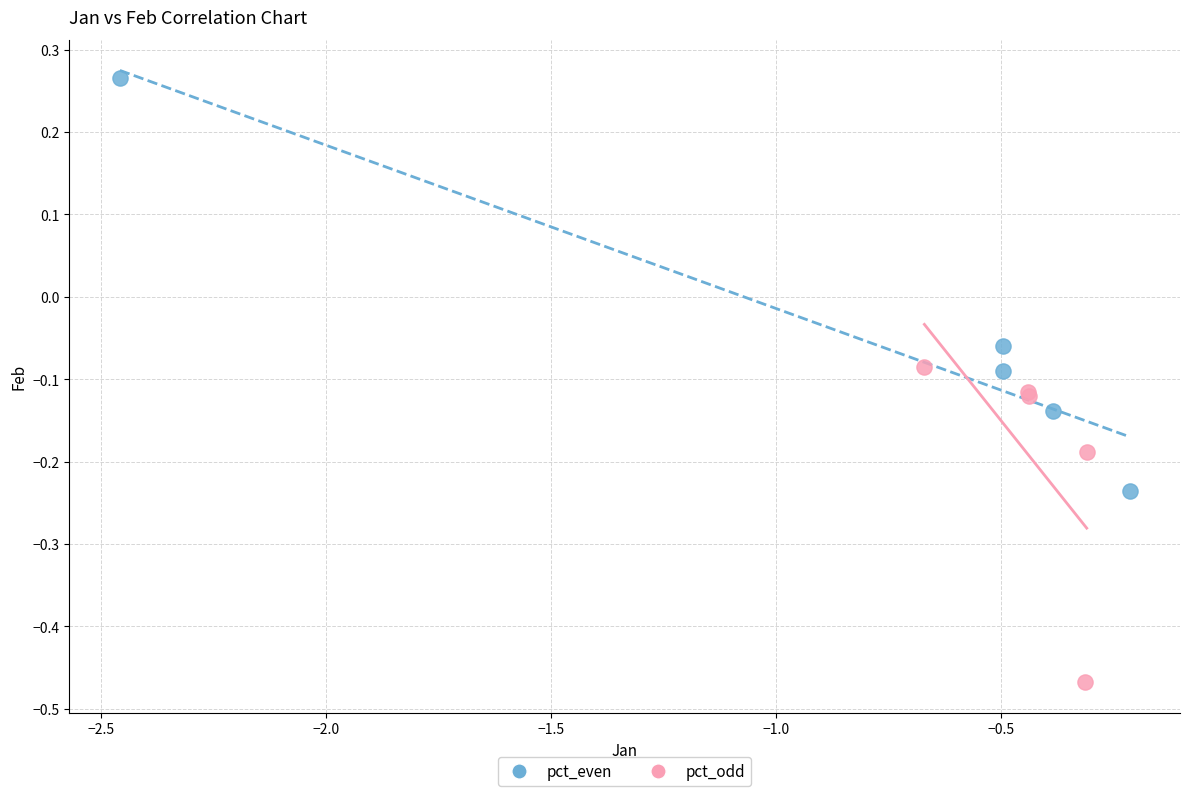

What are all the series names shown in the legend?

pct_even, pct_odd